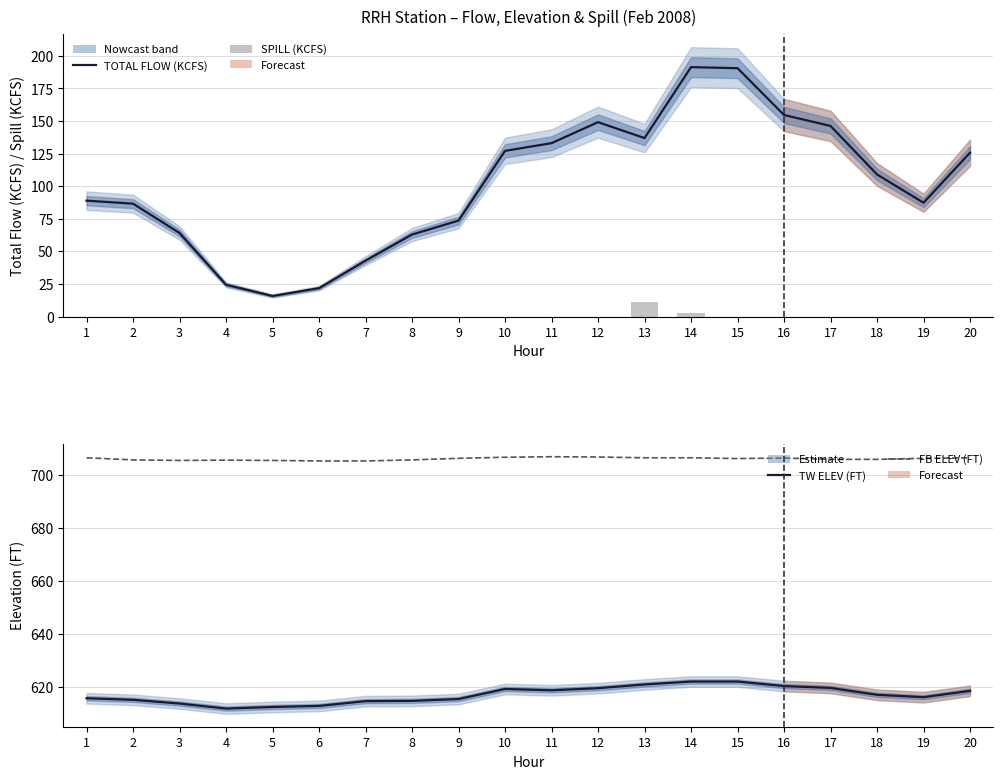

True or false: TOTAL FLOW (KCFS) has a value of 86.6 at 2.

True